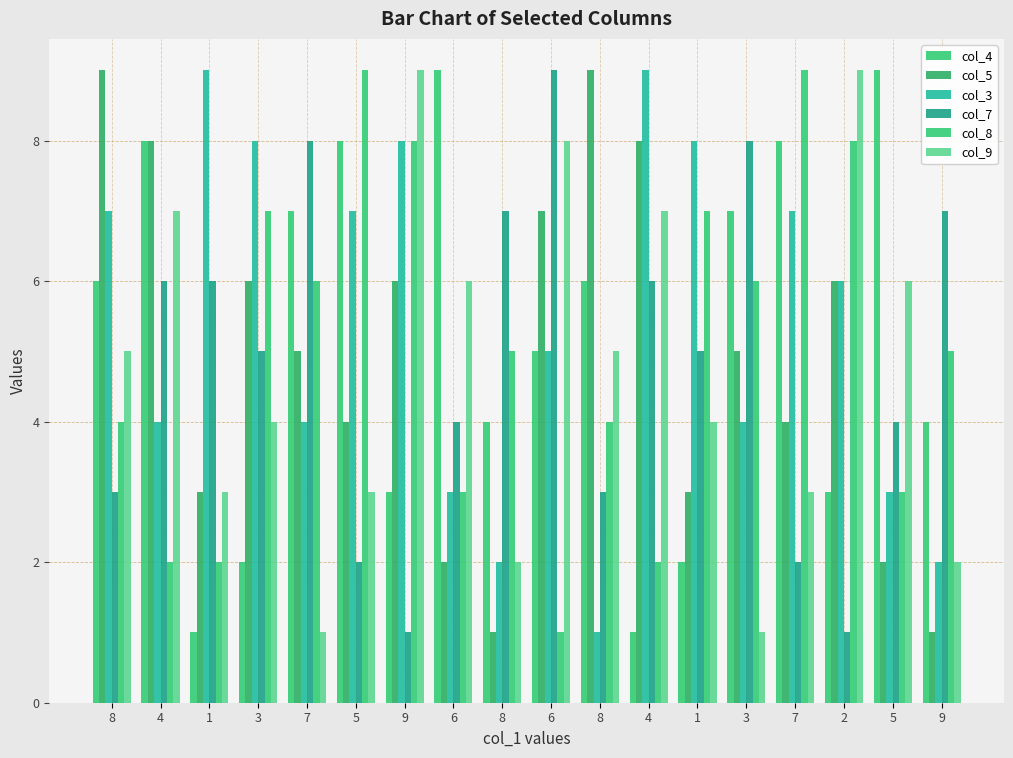

Reading left to right, list all the values displayed in this chart.

col_4: 6	8	1	2	7	8	3	9	4	5	6	1	2	7	8	3	9	4
col_5: 9	8	3	6	5	4	6	2	1	7	9	8	3	5	4	6	2	1
col_3: 7	4	9	8	4	7	8	3	2	5	1	9	8	4	7	6	3	2
col_7: 3	6	6	5	8	2	1	4	7	9	3	6	5	8	2	1	4	7
col_8: 4	2	2	7	6	9	8	3	5	1	4	2	7	6	9	8	3	5
col_9: 5	7	3	4	1	3	9	6	2	8	5	7	4	1	3	9	6	2